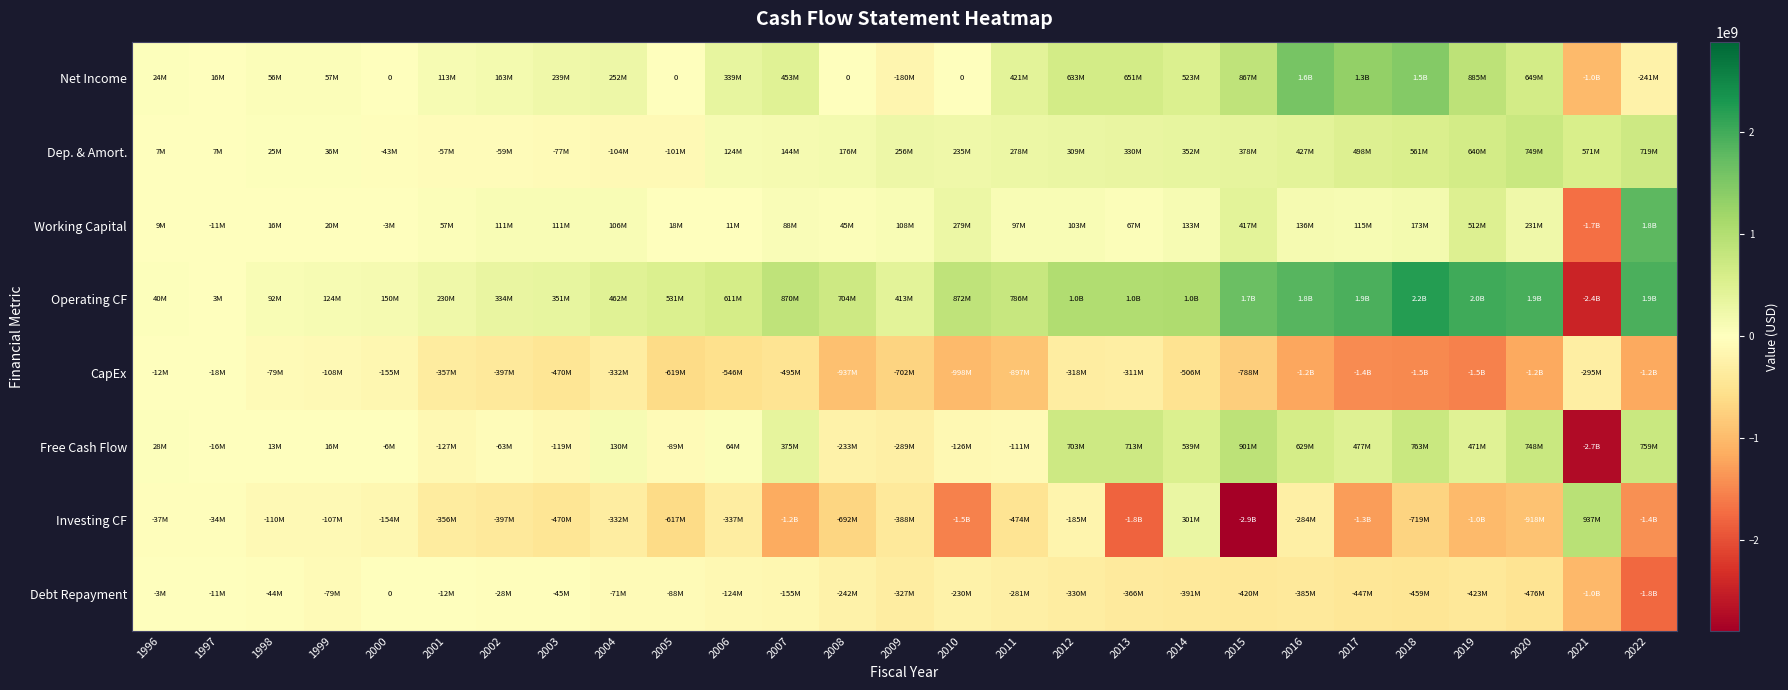

Is the value of Net Income at 2012 greater than the value of Free Cash Flow at 1998?

Yes